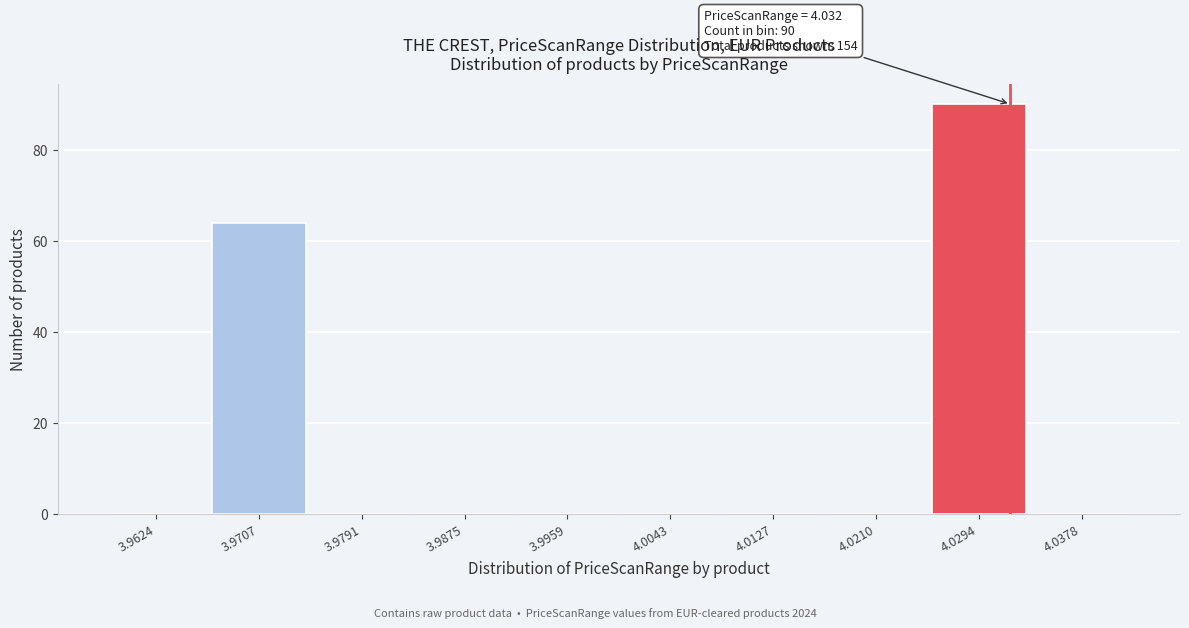

Which range on the x-axis has the tallest bar?

4.025 to 4.034